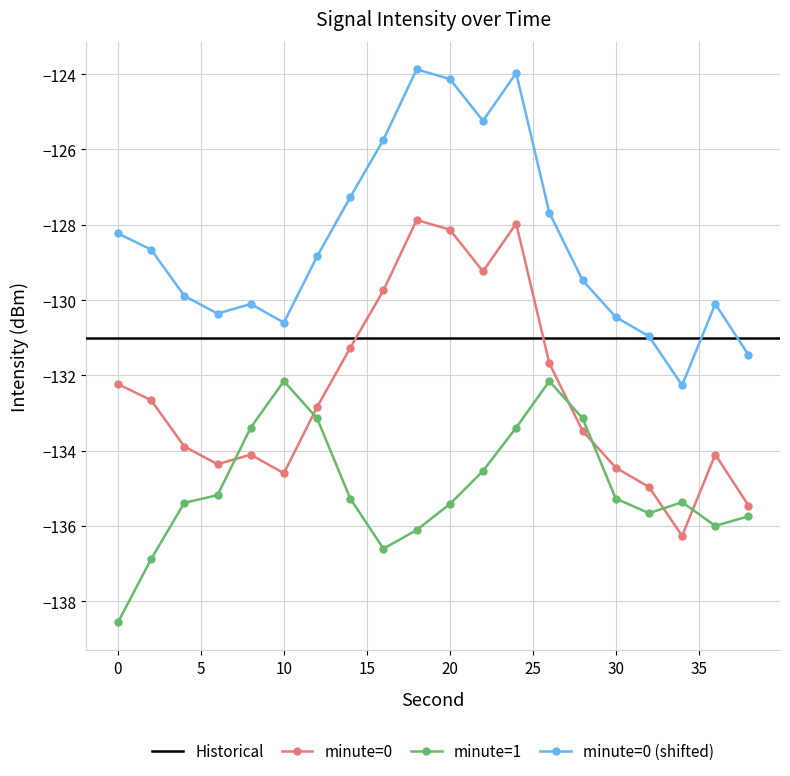

Is it true that minute=0 (shifted) equals -130.5 at 30?

True